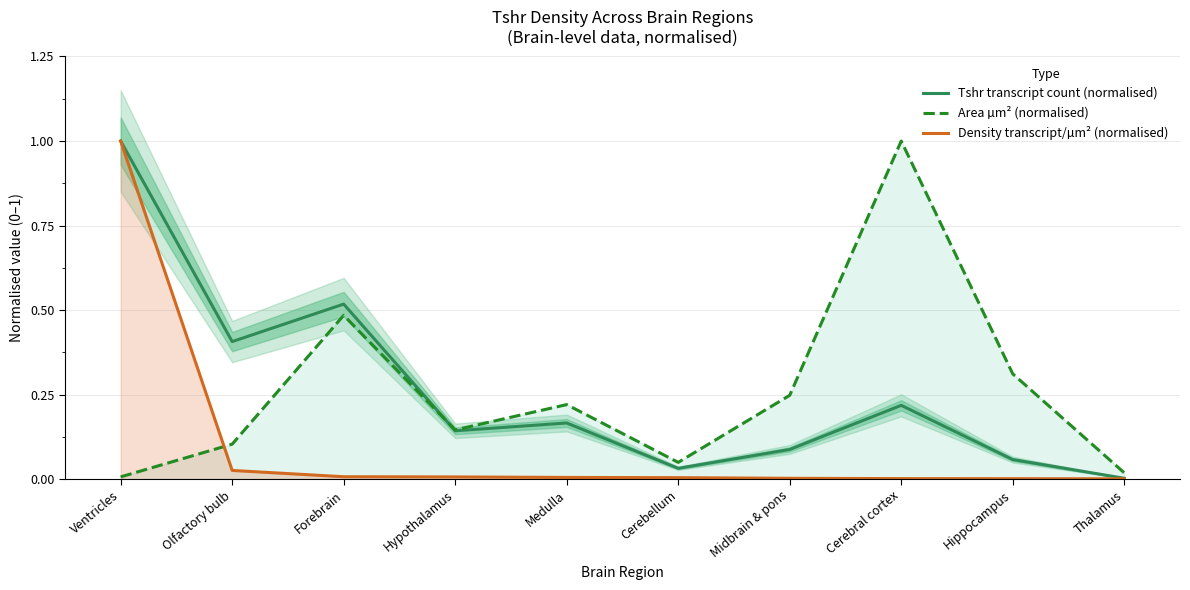

The value of Tshr transcript count (normalised) at Cerebellum is 0.1. True or false?

False